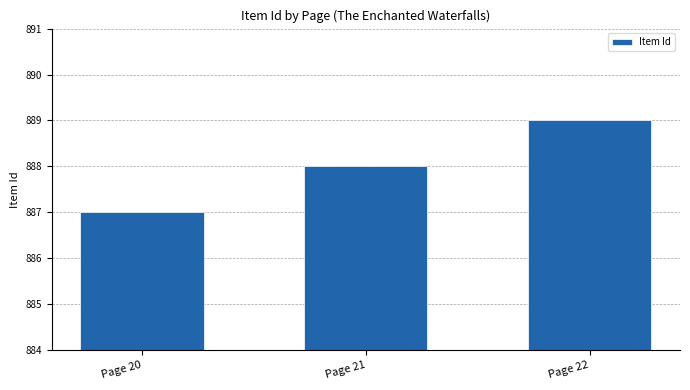

What is the change in value from Page 20 to Page 22?

+2